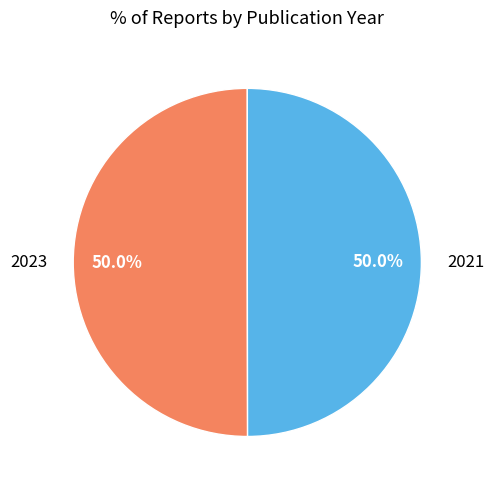

The 2021 slice represents 60% of the pie. True or false?

False